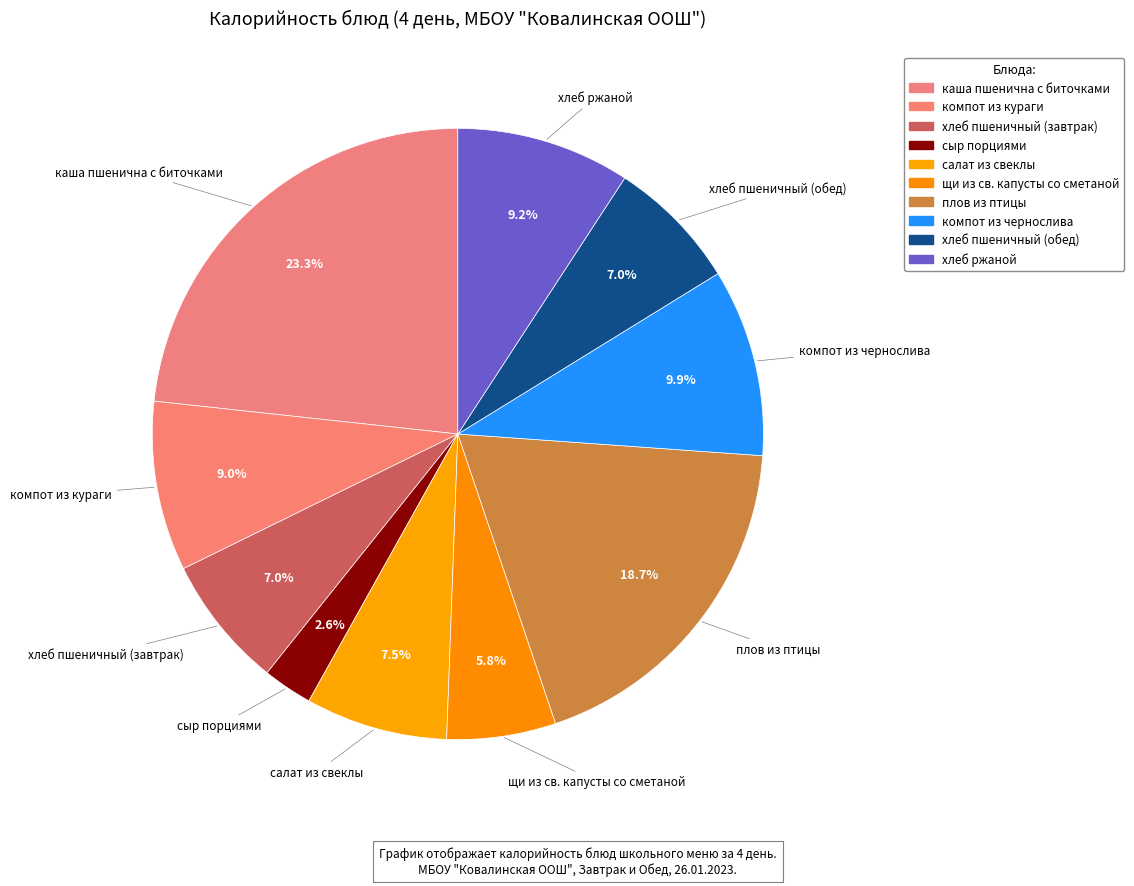

What percentage is the хлеб пшеничный (завтрак) slice, to the nearest percent?

7%